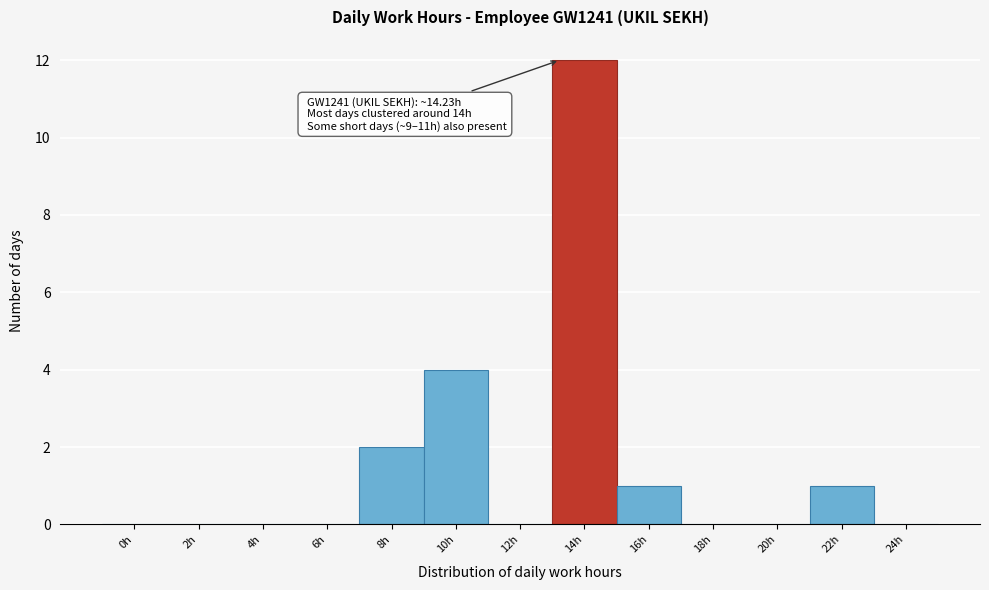

Reading right to left, list all the values displayed in this chart.

24h=0	22h=1	20h=0	18h=0	16h=1	14h=12	12h=0	10h=4	8h=2	6h=0	4h=0	2h=0	0h=0